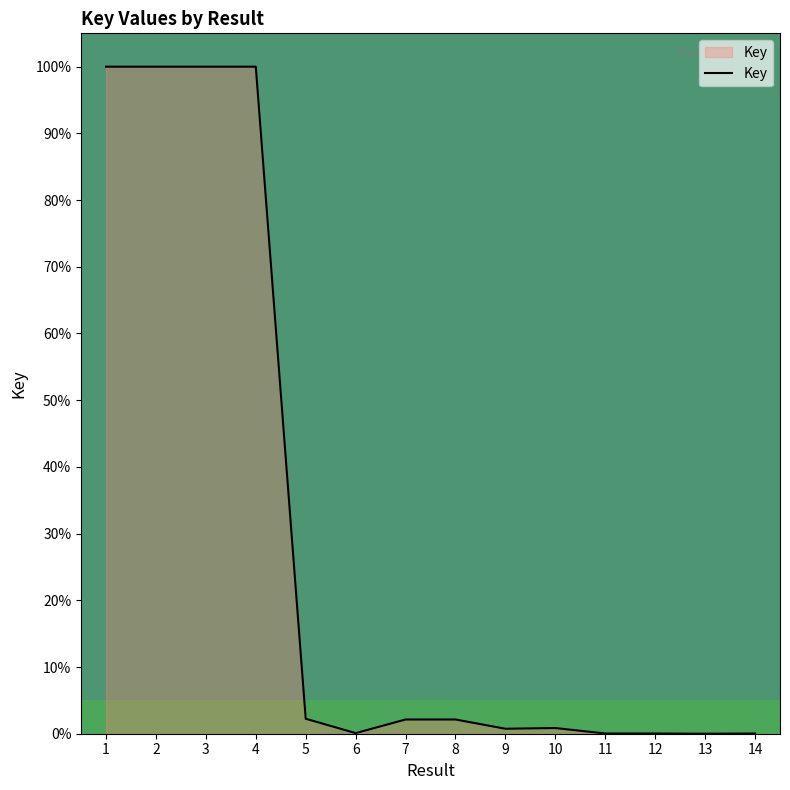

What is the maximum value shown in the chart?

100.0